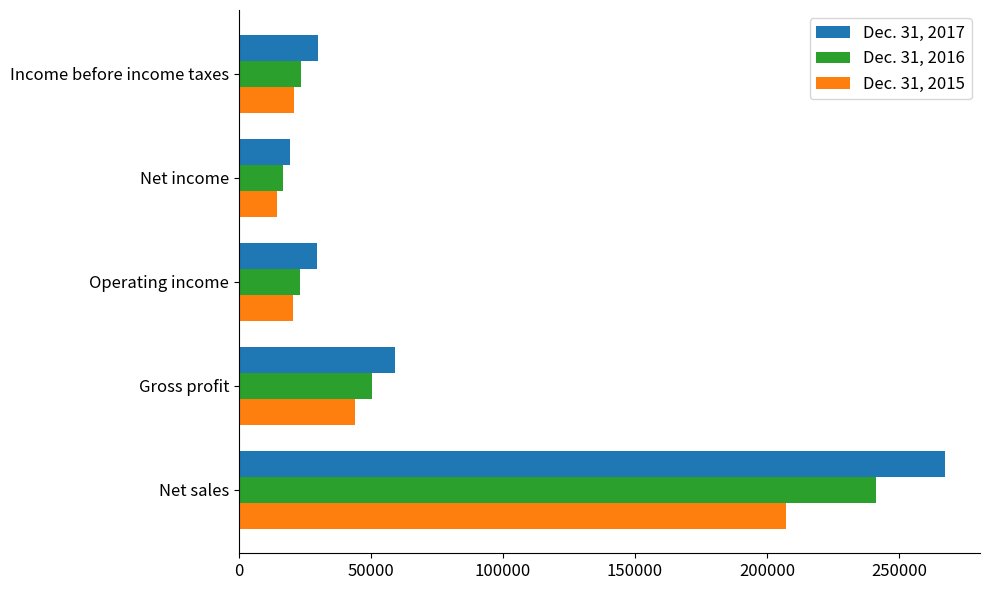

Is it true that Dec. 31, 2016 equals 241330 at Net sales?

True